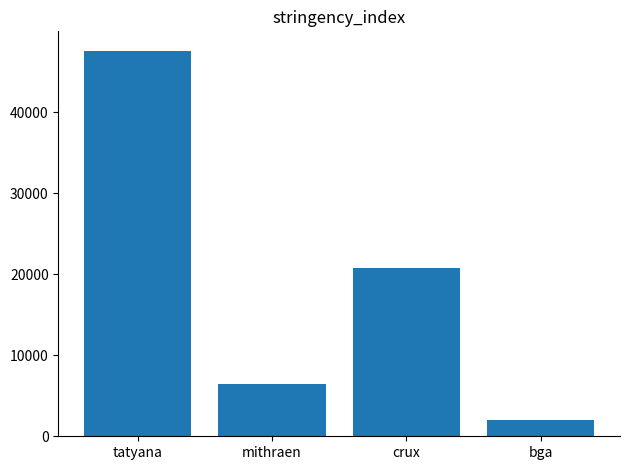

Reading left to right, what are all the values shown in this chart?

tatyana=47586	mithraen=6391	crux=20774	bga=1977